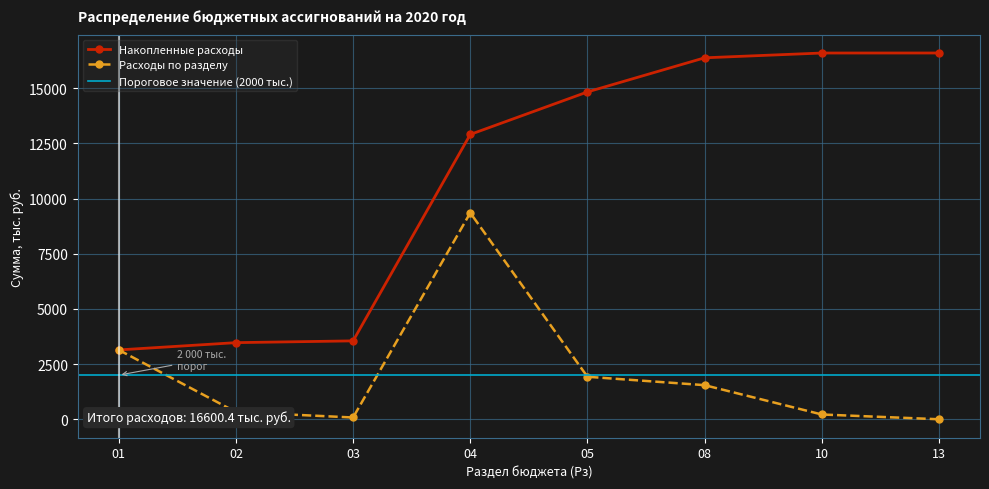

What is the lowest value of the Накопленные расходы series?

3143.2